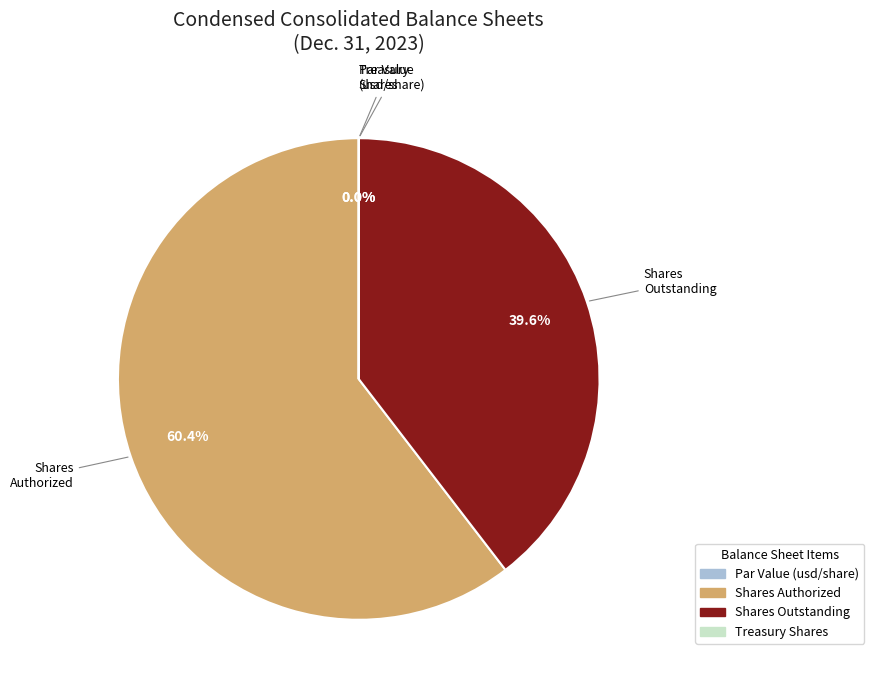

To the nearest percent, what is the difference between the Common stock, shares outstanding (in shares) and Common stock, par value (usd per share) slice percentages?

40%